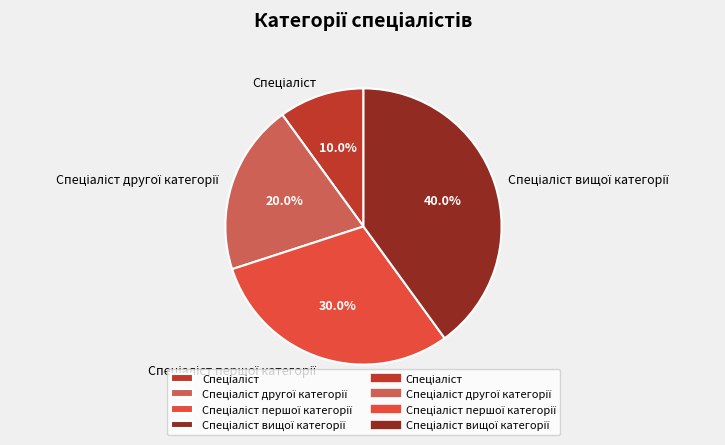

To the nearest percent, what is the difference between the largest and smallest slice percentages?

30%